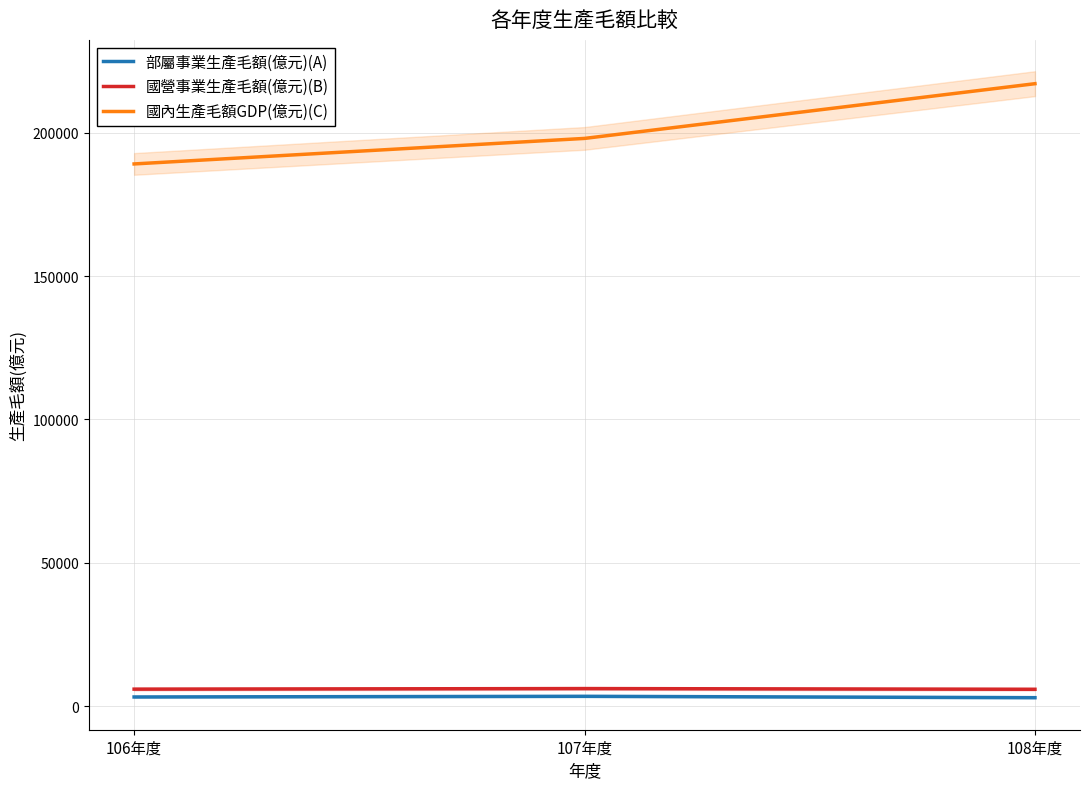

What position from the left is 106年度?

1